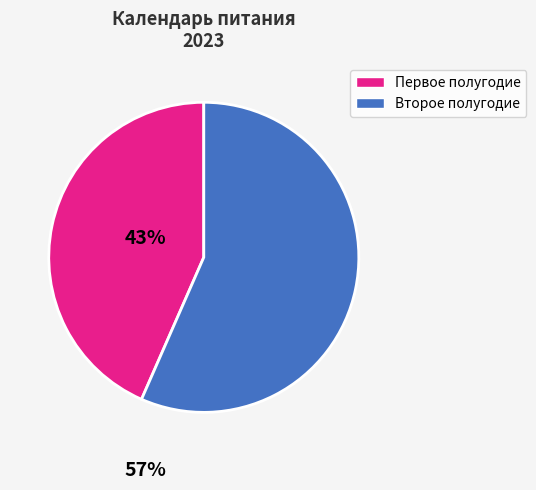

Is there a majority slice in this chart?

Yes